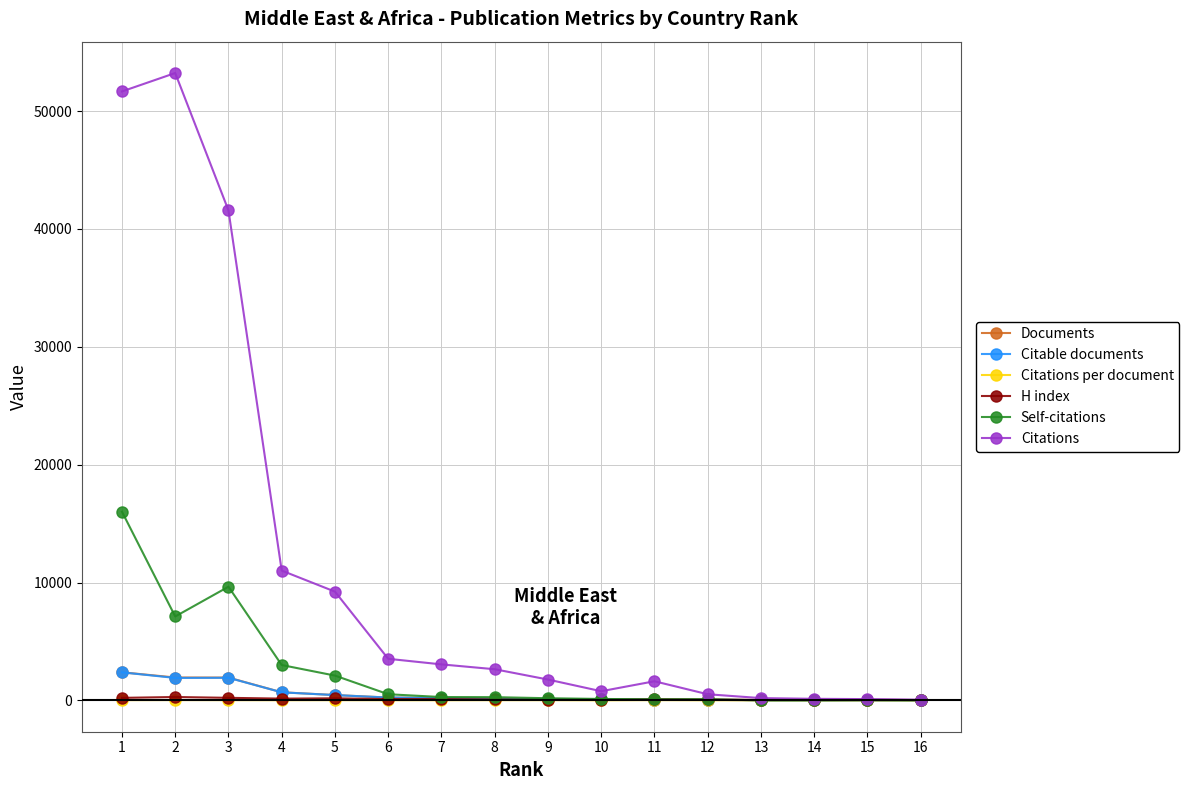

True or false: Citations per document has more than 2 points higher than both neighbors.

True